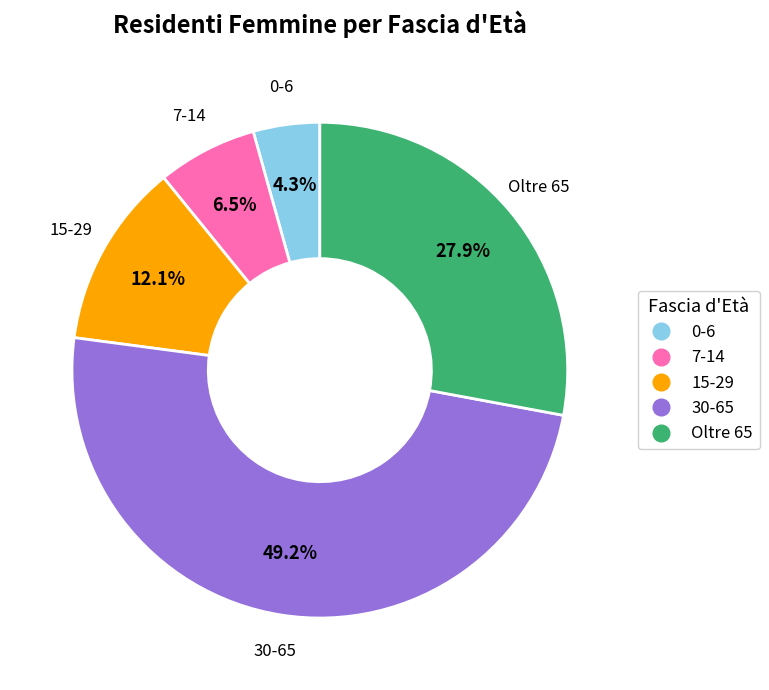

Which has a higher value, 15-29 or 7-14?

15-29